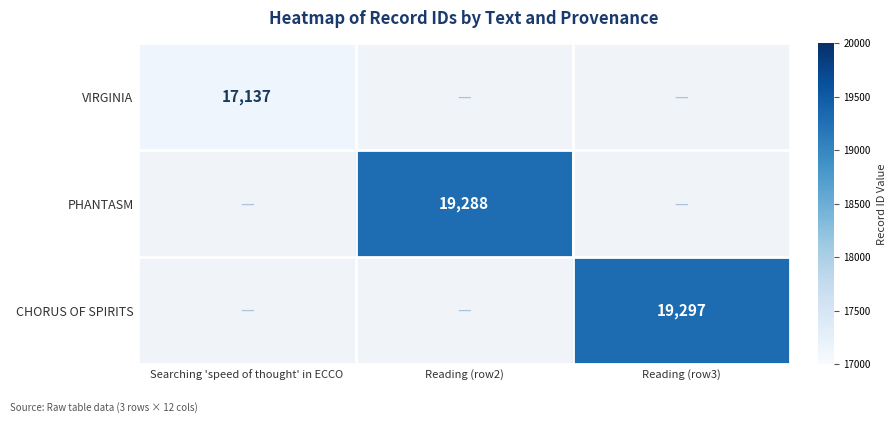

The value of VIRGINIA at Searching 'speed of thought' in ECCO is 25104. True or false?

False